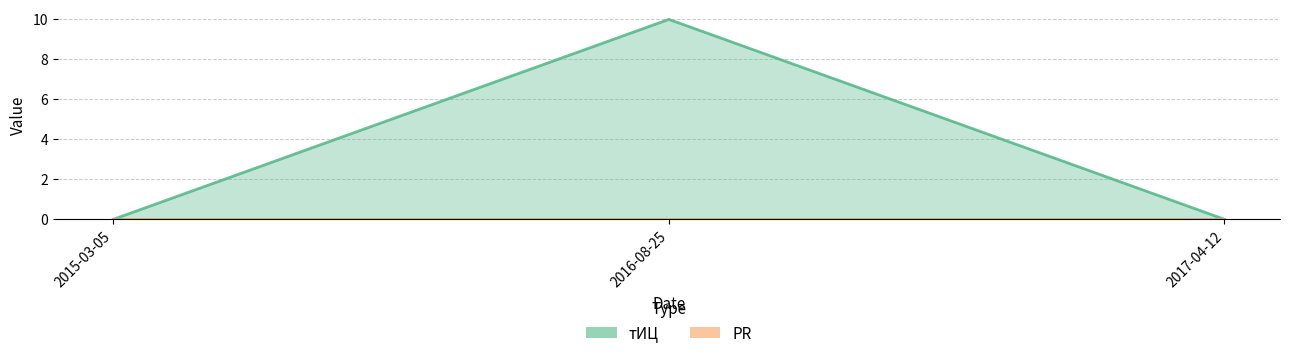

Between 2016-08-25 and 2015-03-05, which is larger?

2016-08-25